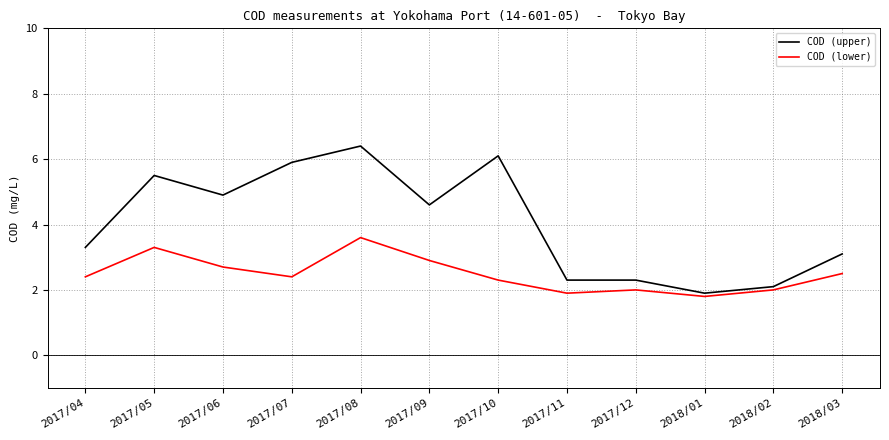

What is the sum of all COD (lower) values?

29.8